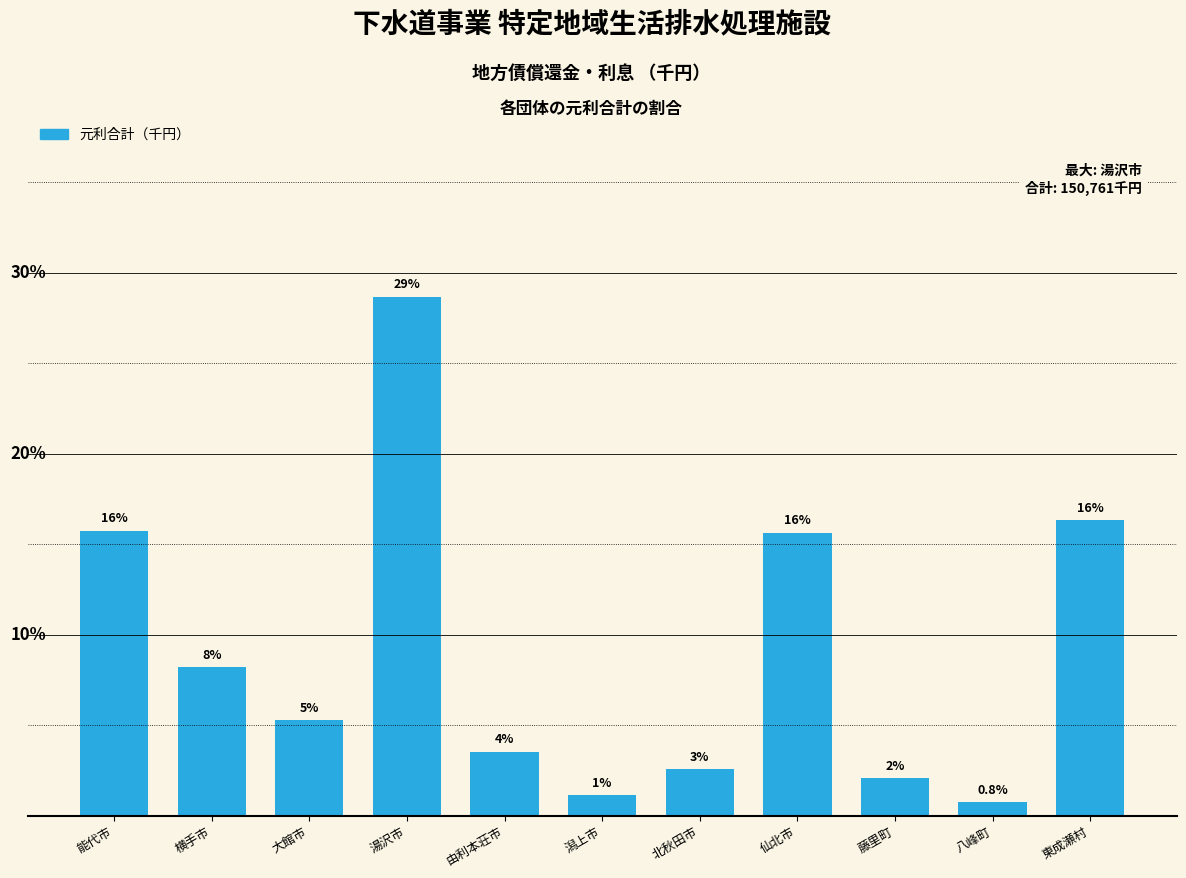

List the labels in order of value, largest first.

湯沢市, 東成瀬村, 能代市, 仙北市, 横手市, 大館市, 由利本荘市, 北秋田市, 藤里町, 潟上市, 八峰町